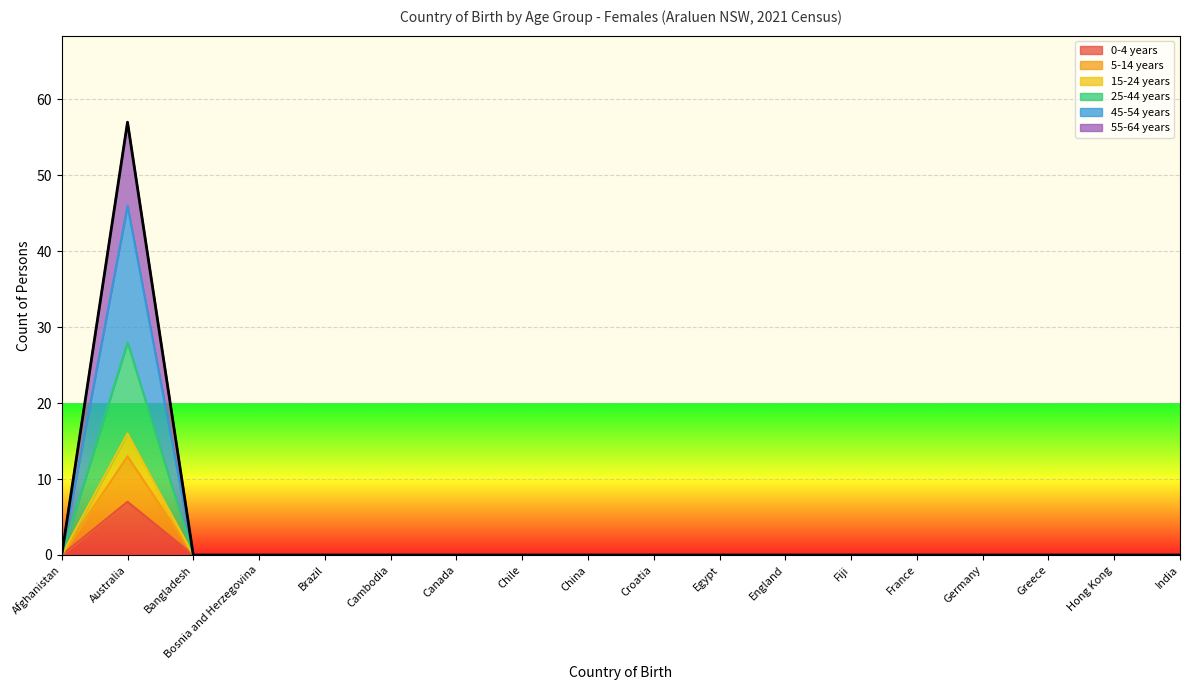

How many lines are shown in the chart?

6